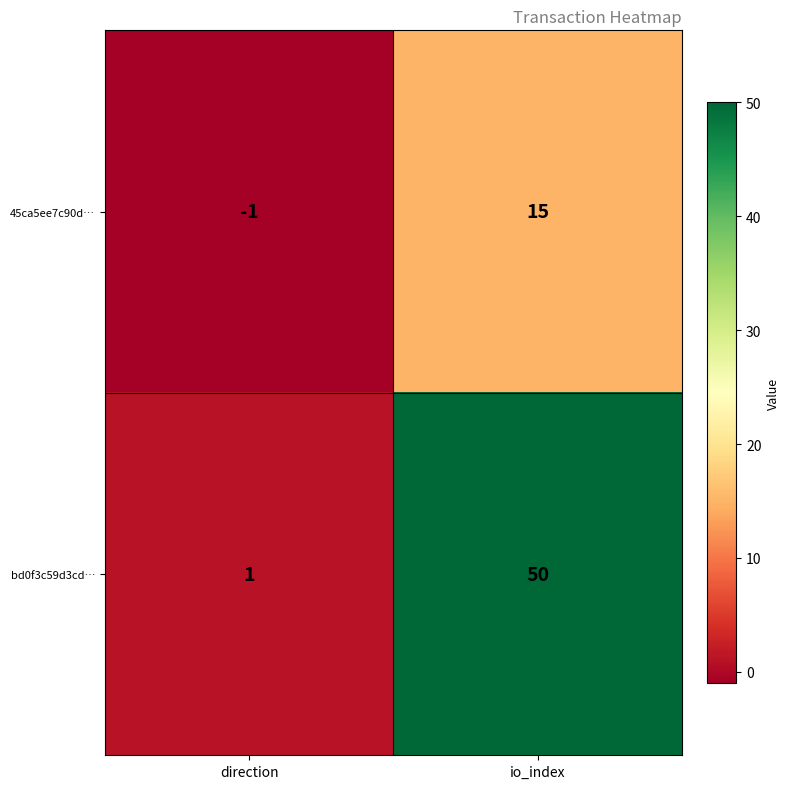

Rank the series at io_index from lowest to highest value.

45ca5ee7c90d…, bd0f3c59d3cd…